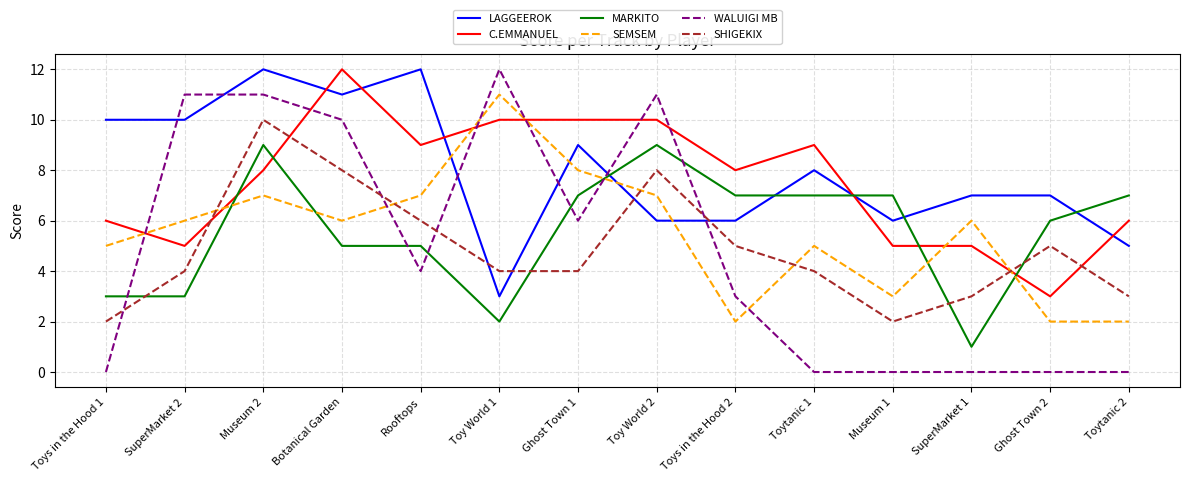

How many intersections are there between SHIGEKIX and SEMSEM?

5